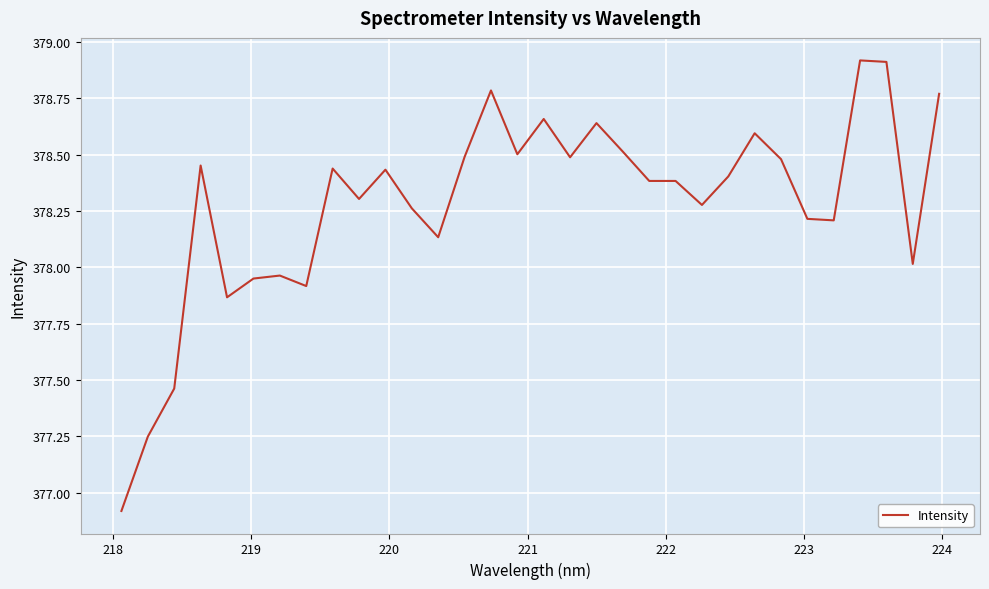

What is the maximum value shown in the chart?

378.9